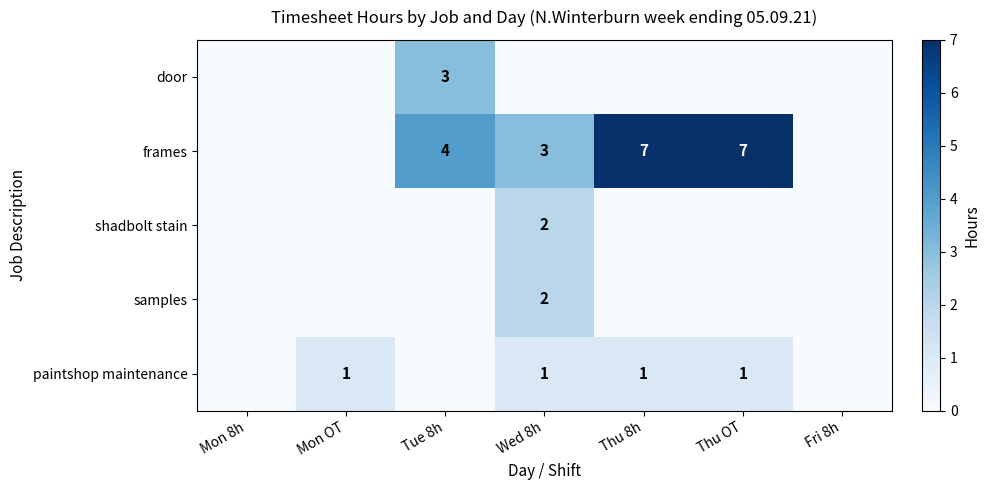

True or false: door has a value of 3 at Tue 8h.

True